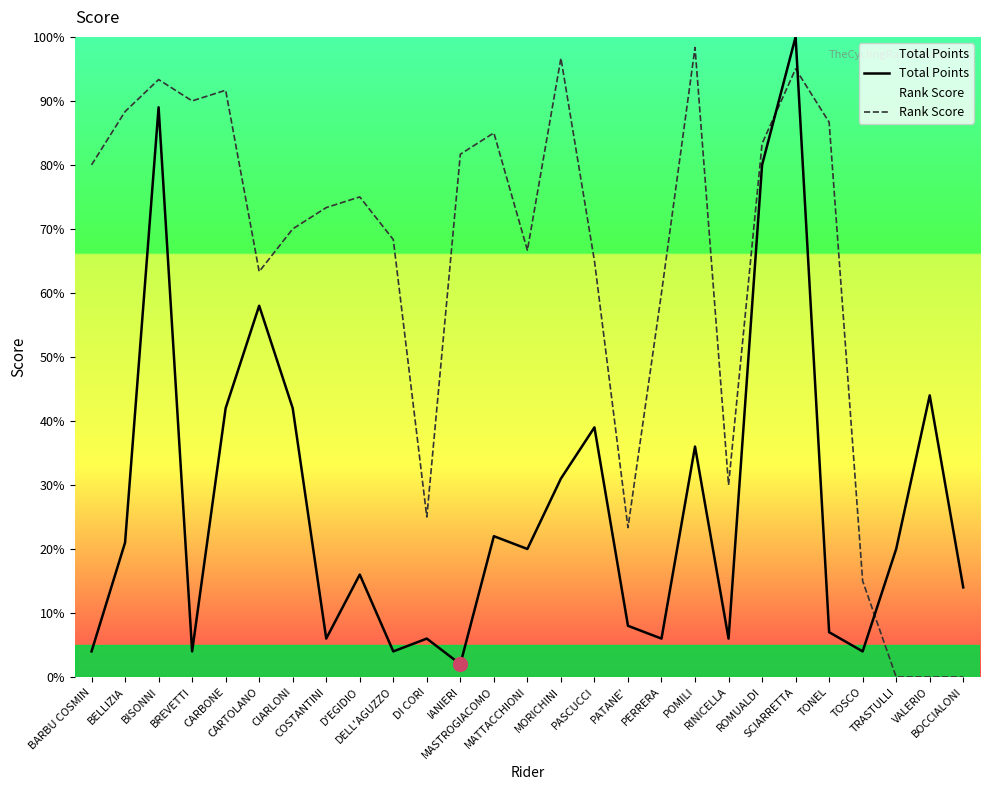

List the labels in order of Rank Score value, smallest first.

TRASTULLI, VALERIO, BOCCIALONI, TOSCO, PATANE', DI CORI, RINICELLA, PERRERA, CARTOLANO, PASCUCCI, MATTACCHIONI, DELL'AGUZZO, CIARLONI, COSTANTINI, D'EGIDIO, BARBU COSMIN, IANIERI, ROMUALDI, MASTROGIACOMO, TONEL, BELLIZIA, BREVETTI, CARBONE, BISONNI, SCIARRETTA, MORICHINI, POMILI